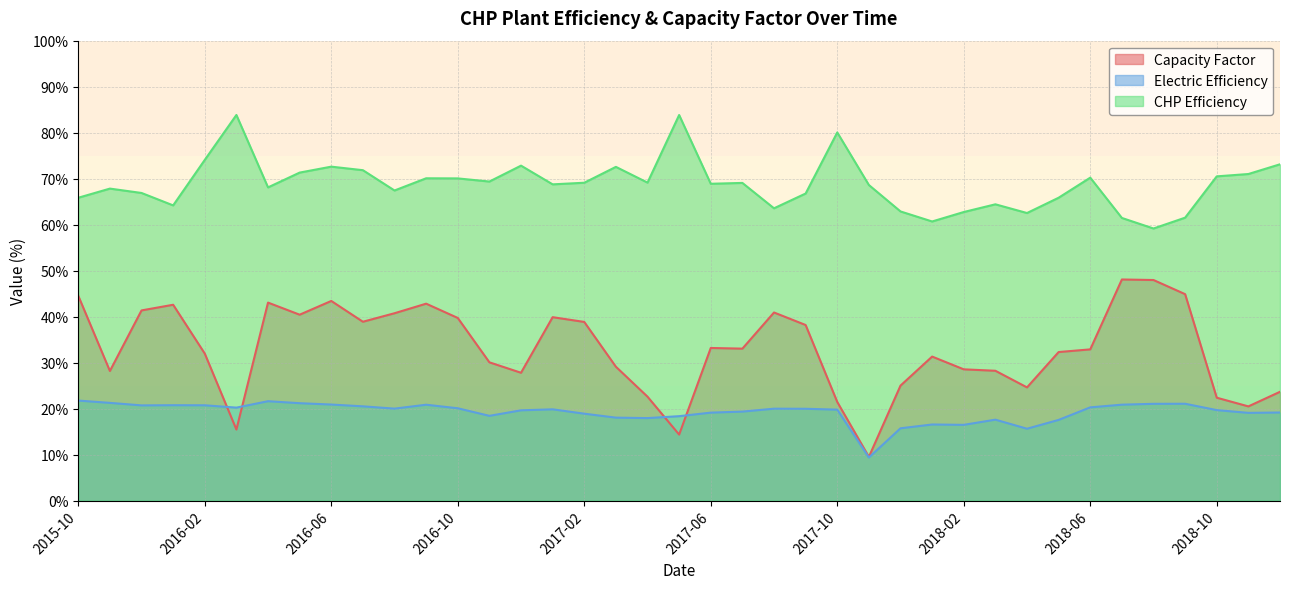

At which category is the sum across all series the highest?

2016-06